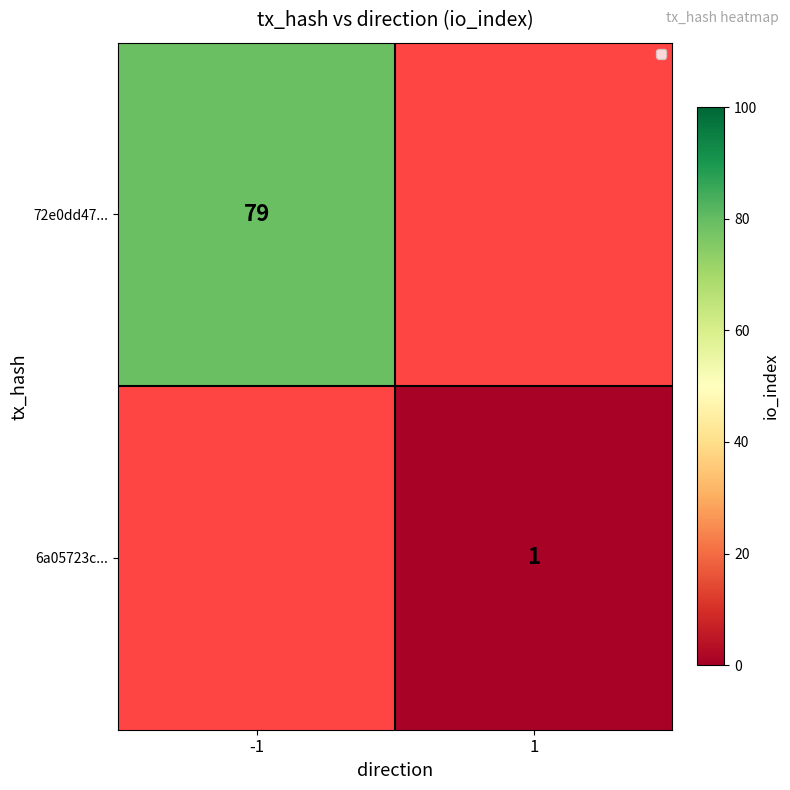

True or false: 6a05723c... has a value of 1 at 1.

True